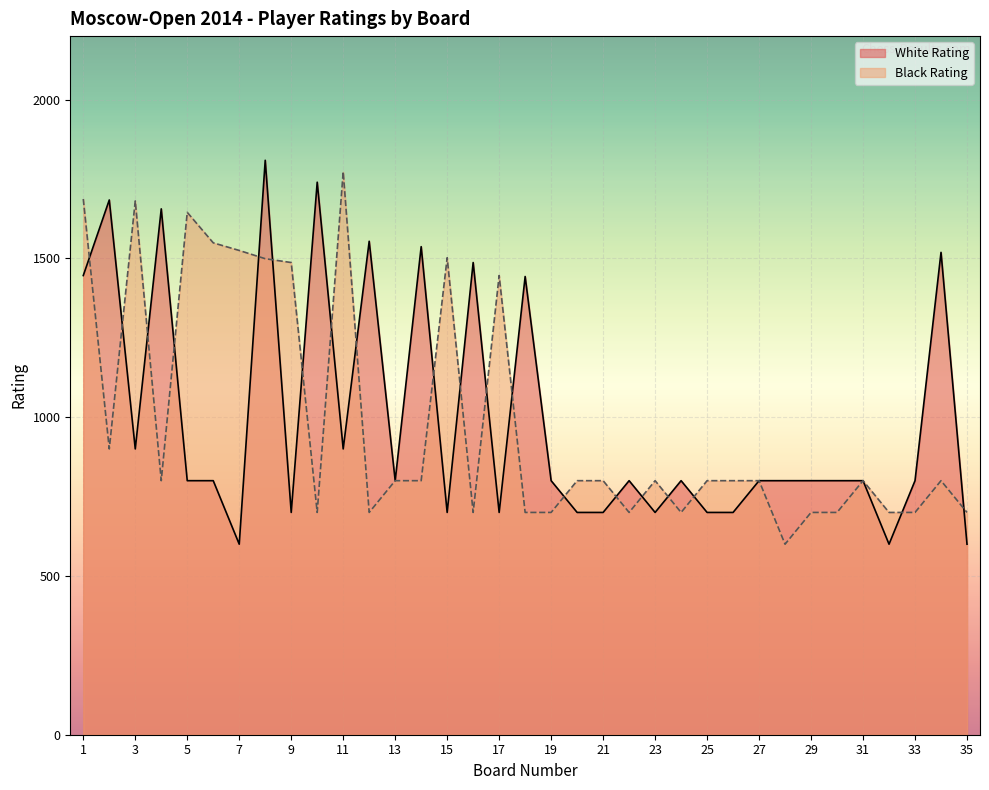

Read the Black Rating value at 12.

700